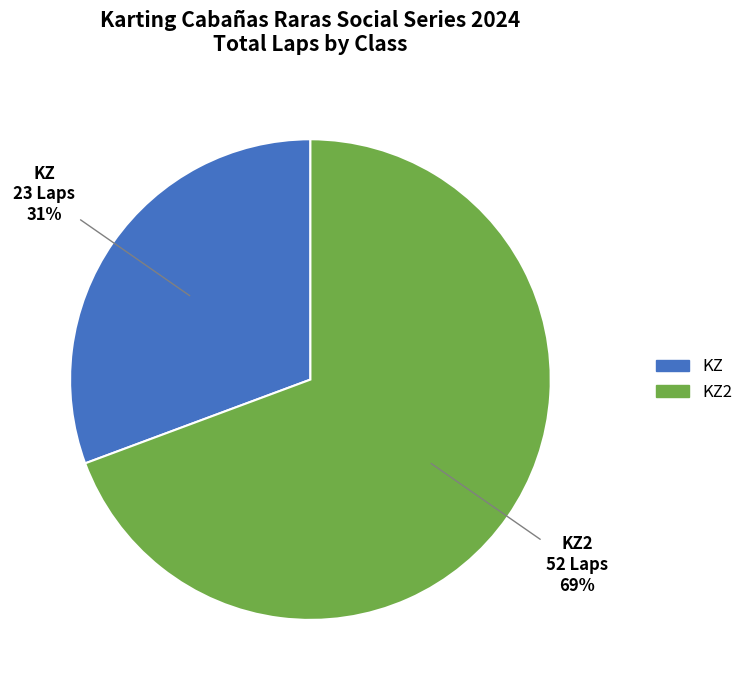

Is there a majority slice in this chart?

Yes